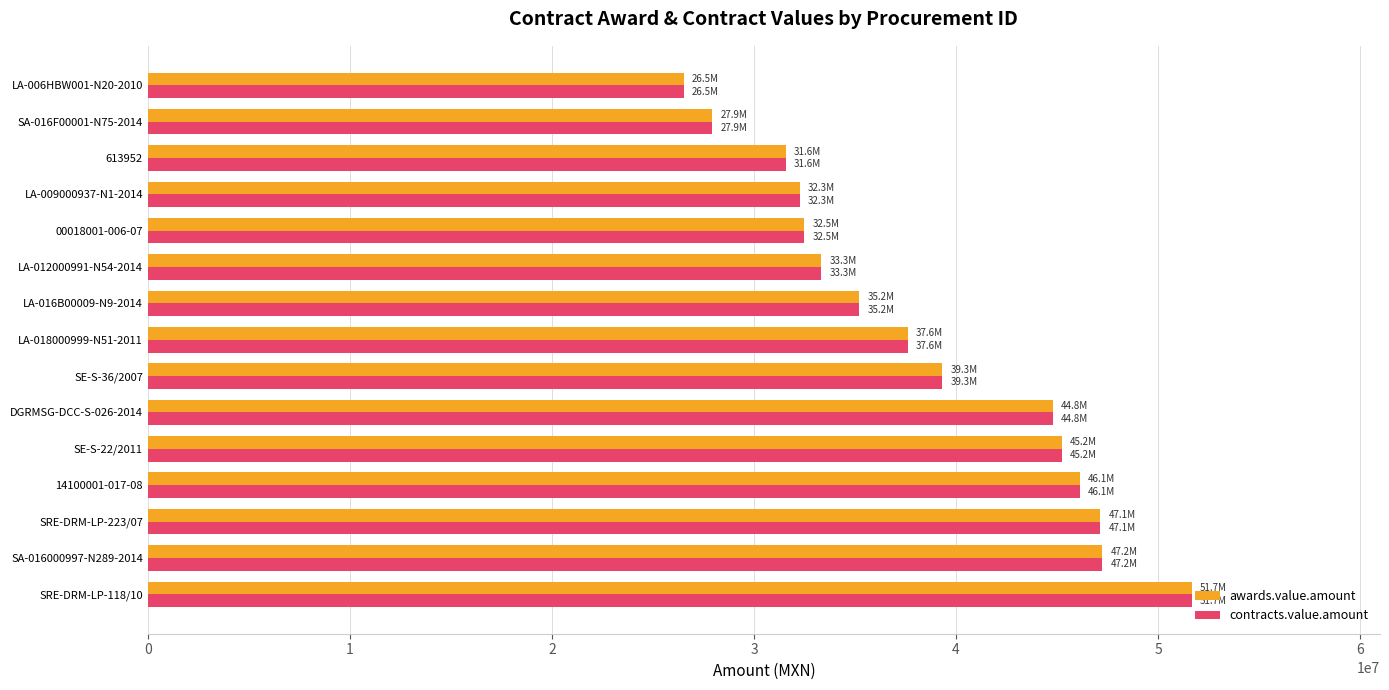

Count the number of categories in the chart.

15